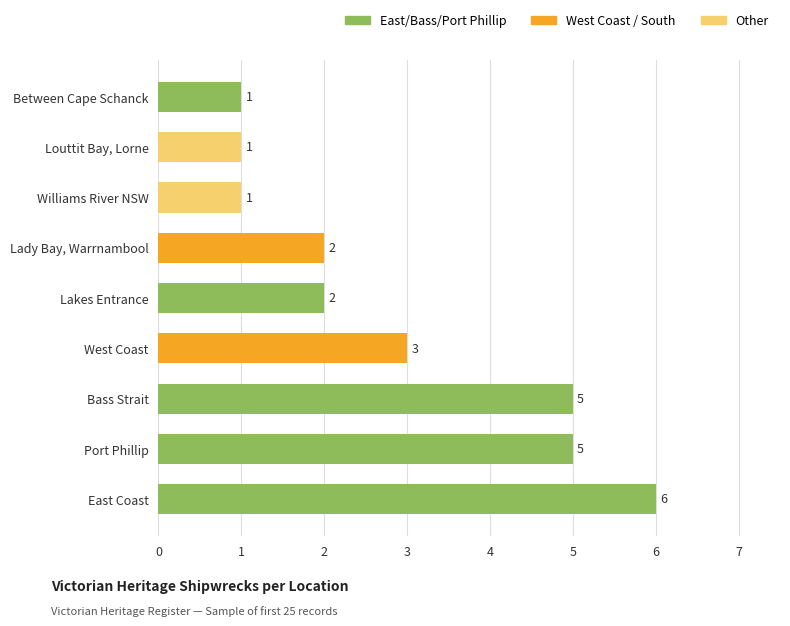

Reading right to left, what are all the values shown in this chart?

Between Cape Schanck=1	Lakes Entrance=2	Williams River NSW=1	Louttit Bay, Lorne=1	Lady Bay, Warrnambool=2	West Coast=3	East Coast=6	Bass Strait=5	Port Phillip=5